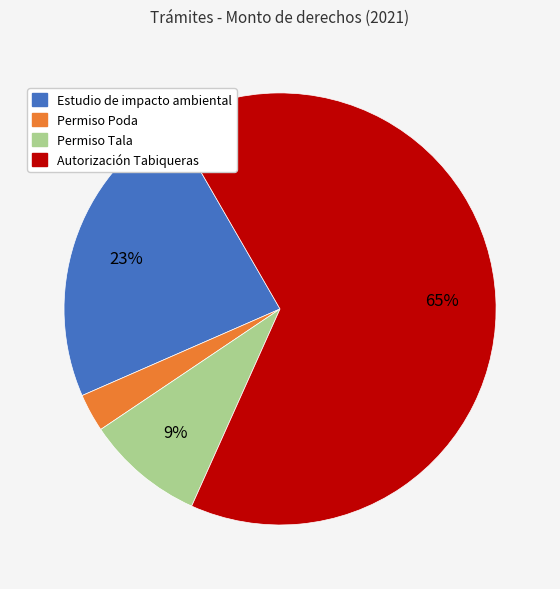

To the nearest percent, what is the average slice percentage?

25%